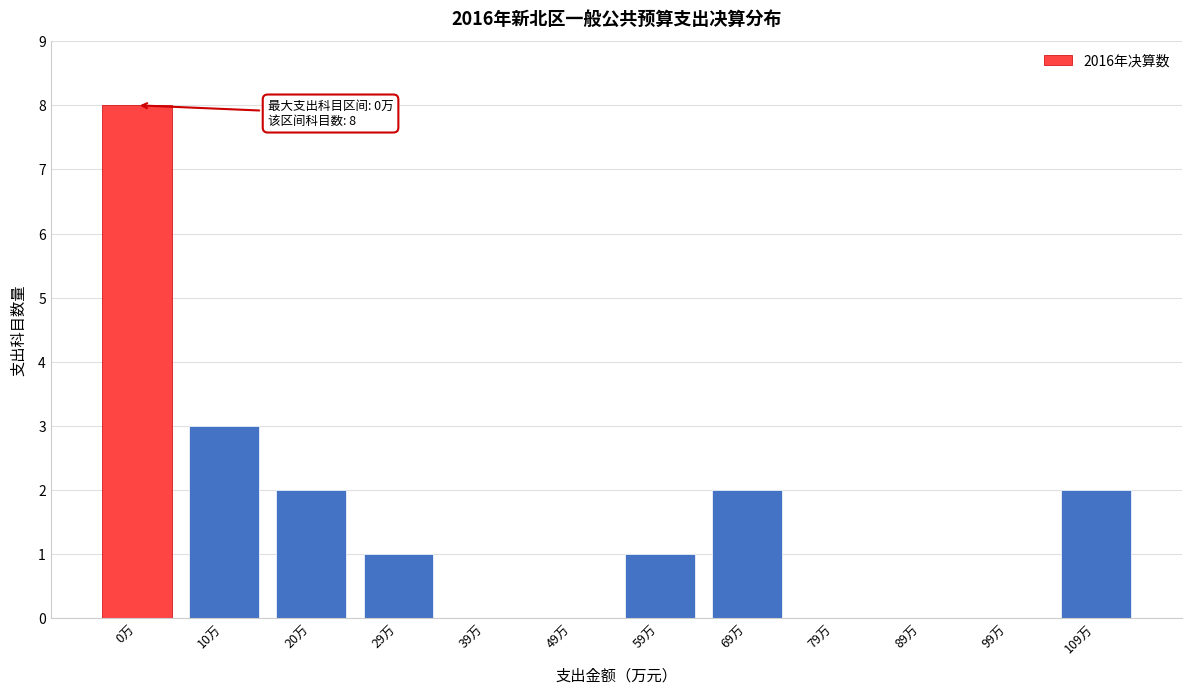

Reading left to right, transcribe all the data shown in this chart.

0万=8	10万=3	20万=2	29万=1	39万=0	49万=0	59万=1	69万=2	79万=0	89万=0	99万=0	109万=2